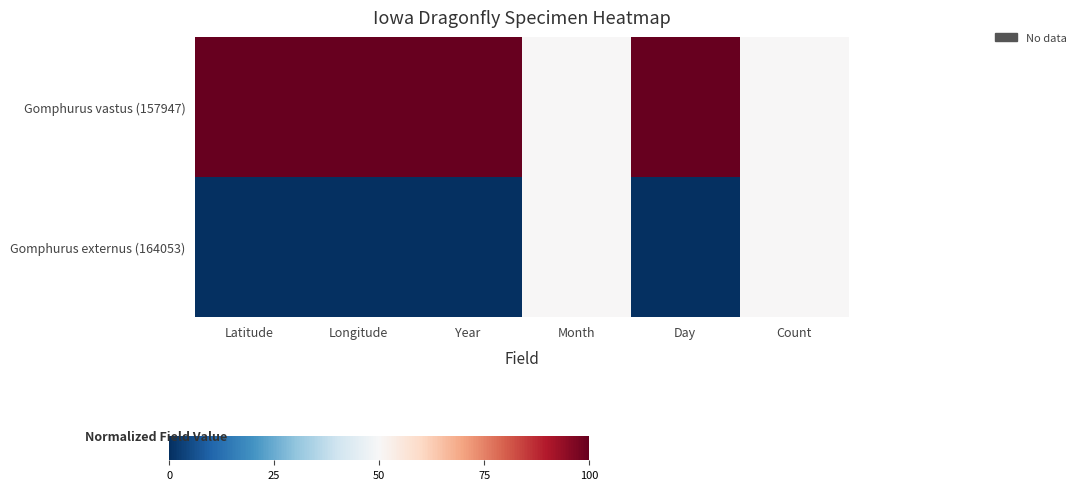

At which category is the sum across all series the highest?

Latitude